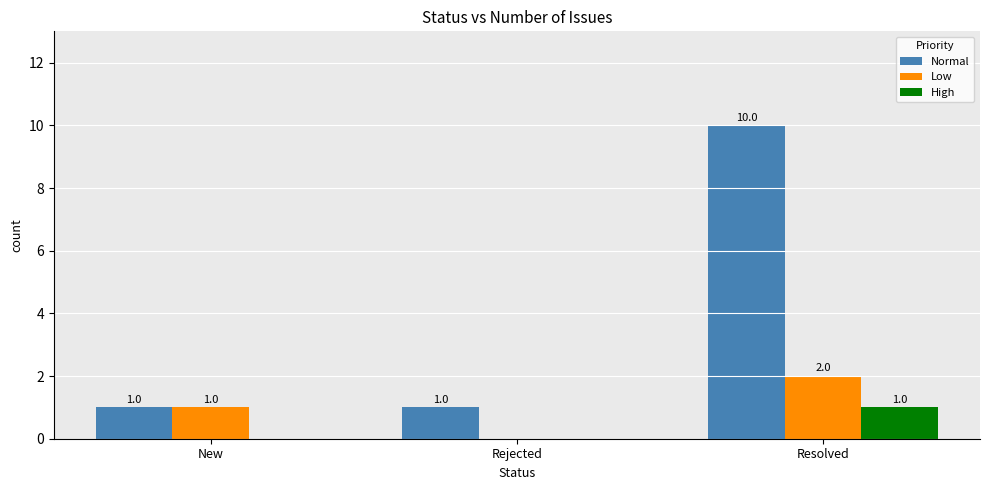

How many data points in Normal are above 1?

1